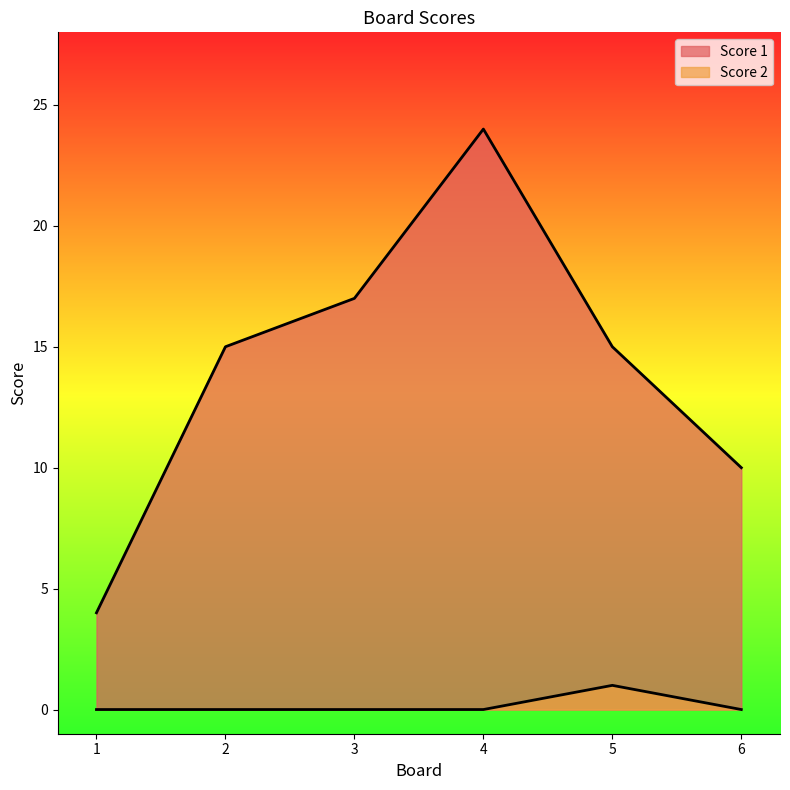

What is the difference between the maximum and second lowest values in the Score 1 series?

14